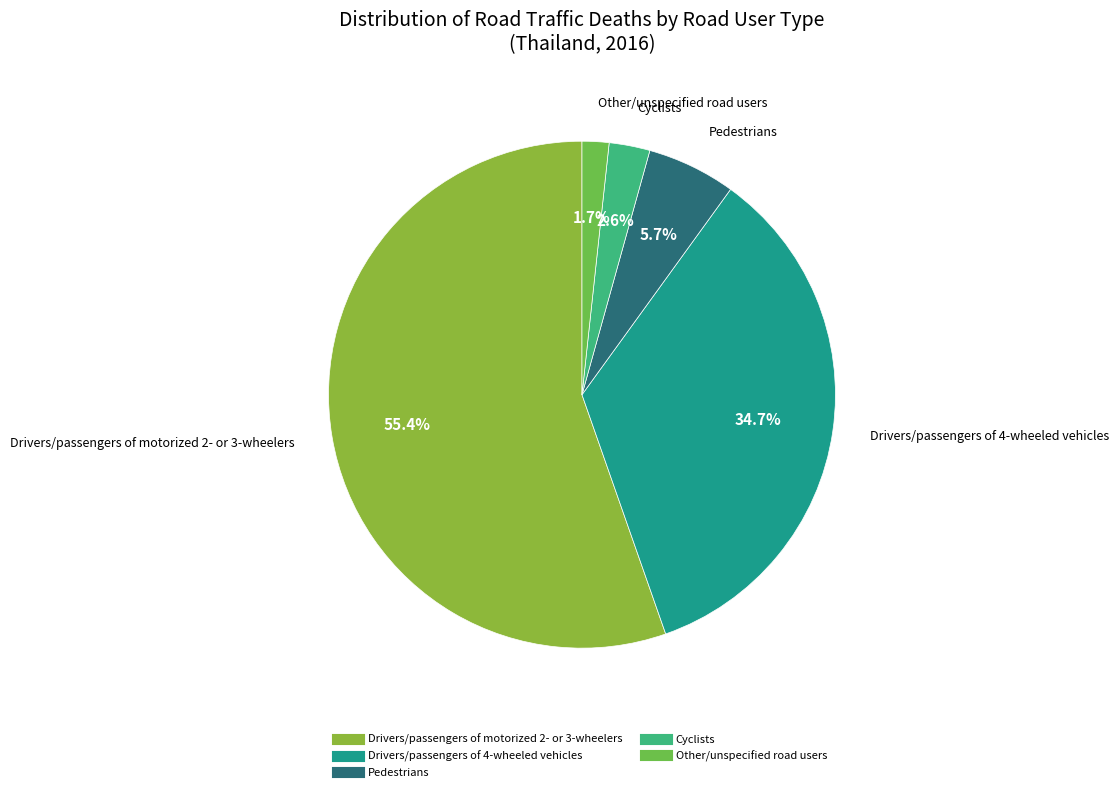

What is the majority slice?

Drivers/passengers of motorized 2- or 3-wheelers